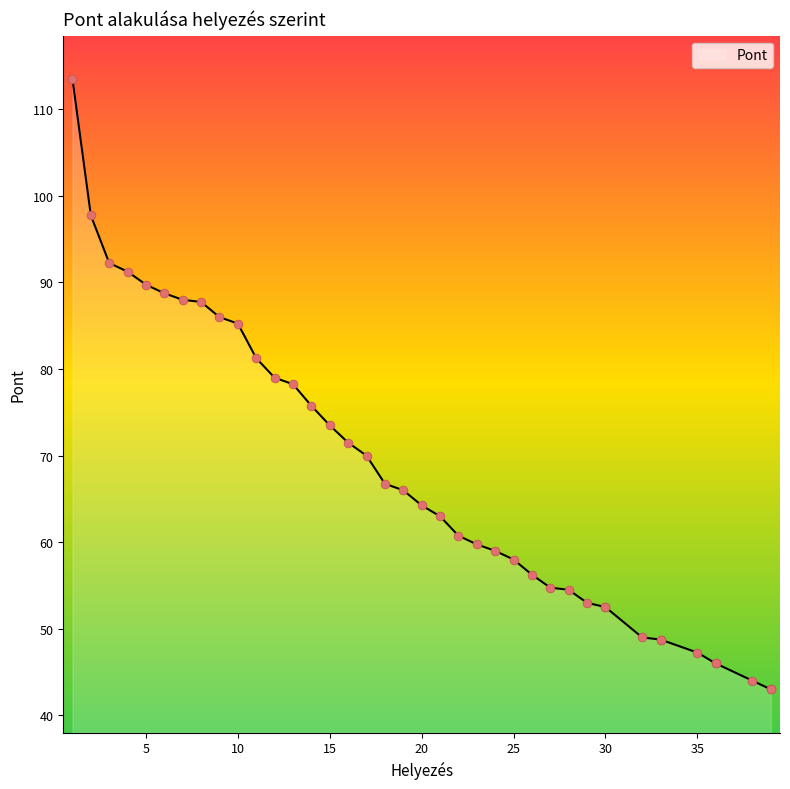

Which has a higher value, 33 or 13?

13